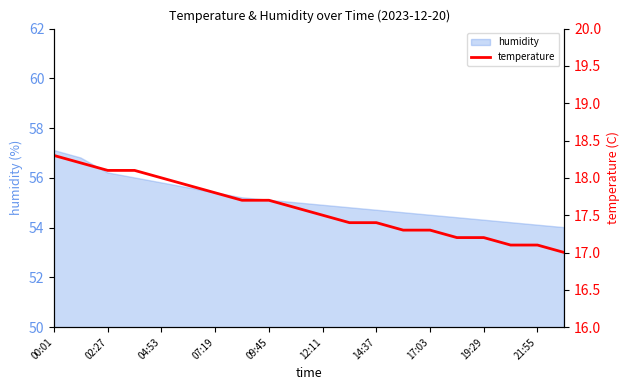

At which label does humidity reach its peak?

00:01